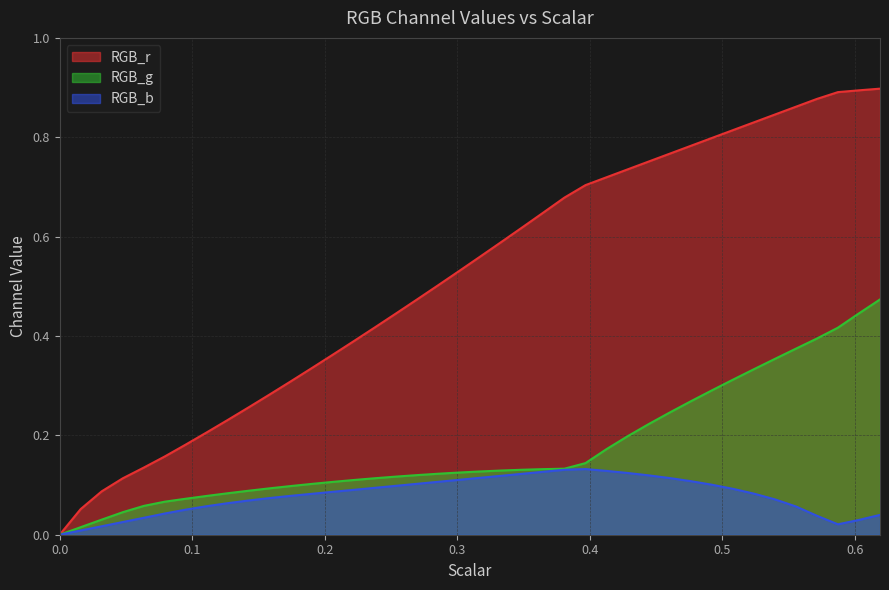

True or false: RGB_b and RGB_r cross at least once.

False